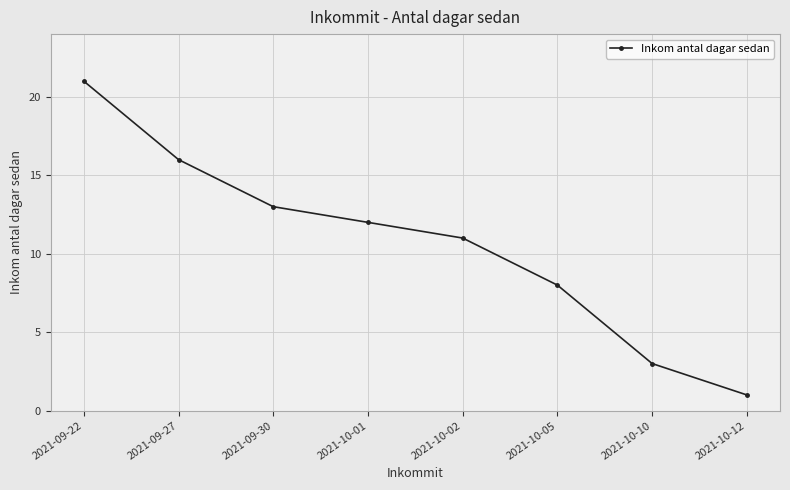

Approximately how many times larger is the value at 2021-10-01 compared to 2021-09-27?

0.8